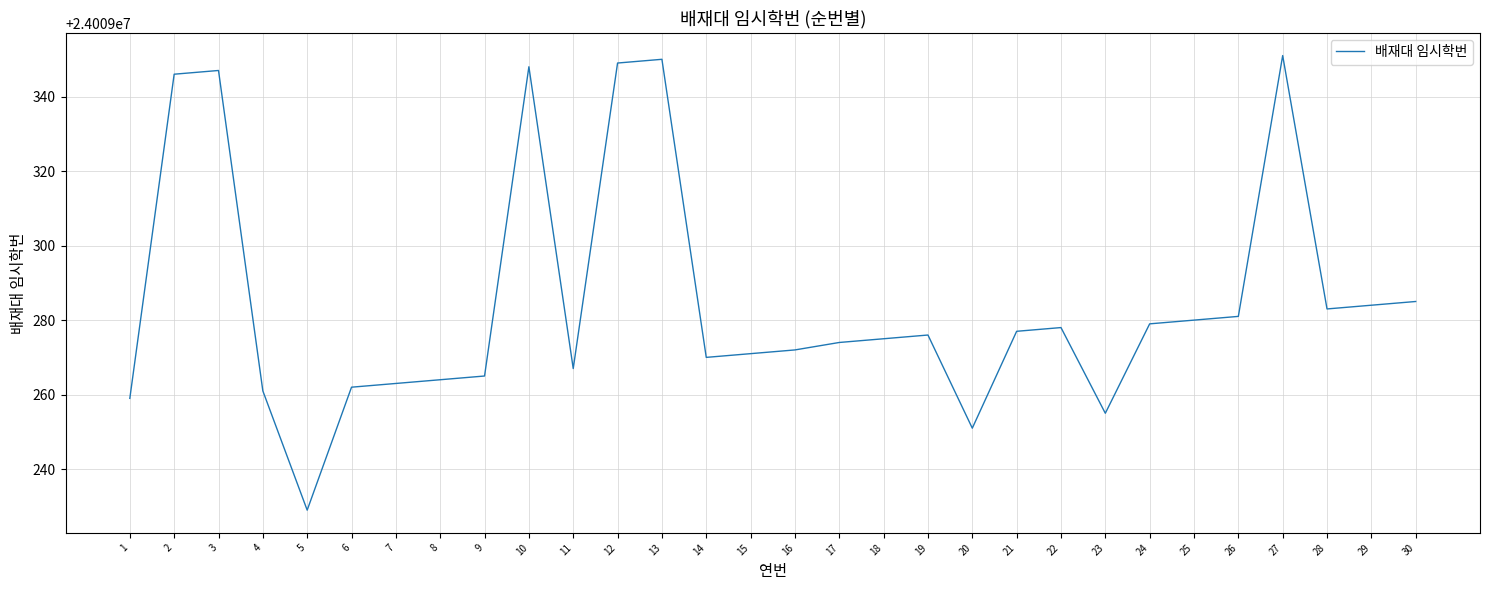

Which label corresponds to the smallest value in the chart?

5